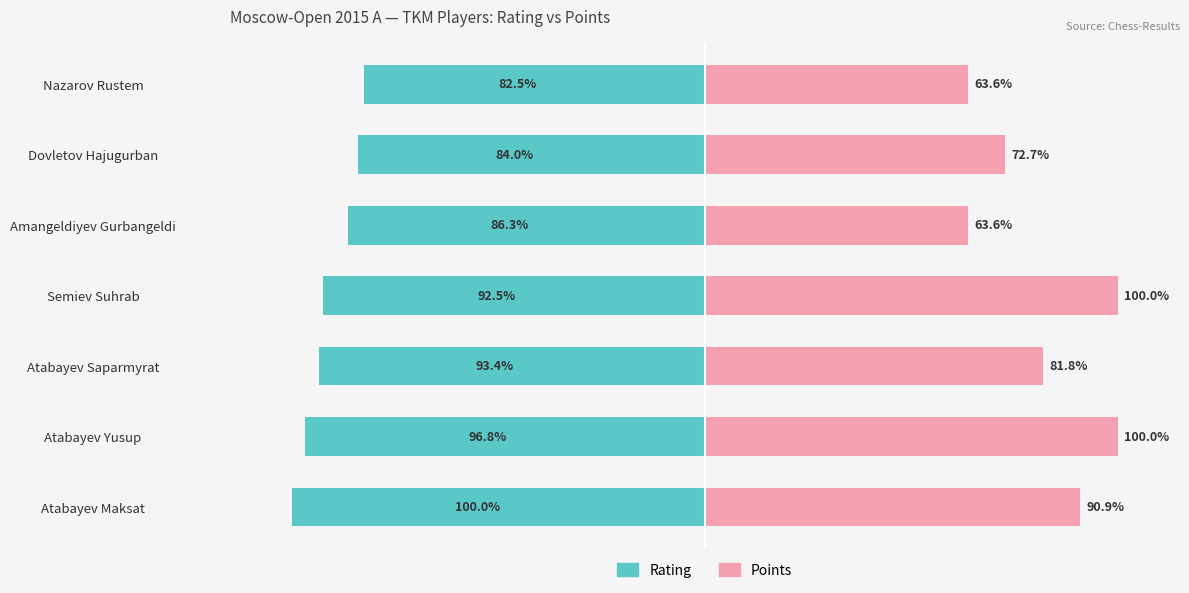

The value of Rating at Atabayev Maksat is -50.9. True or false?

False